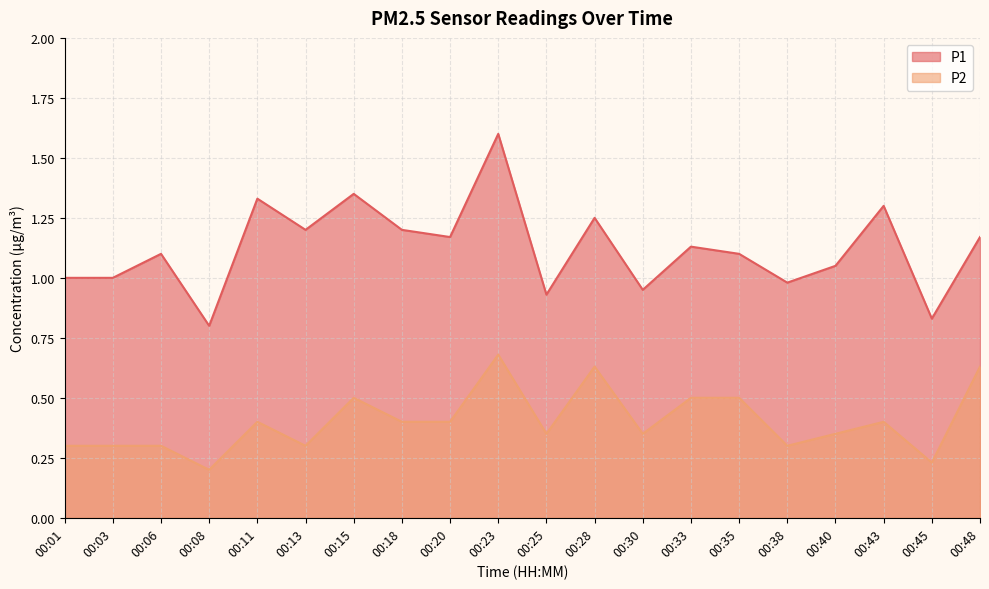

Which category has the lowest value across all series?

00:08